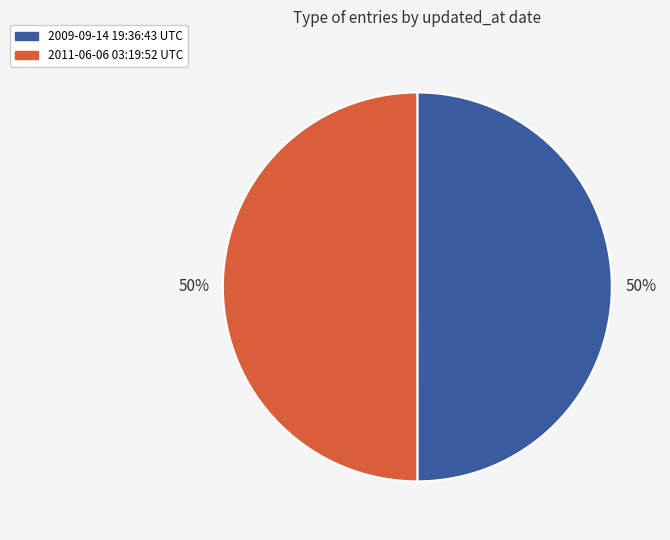

To the nearest percent, what portion does 2011-06-06 03:19:52 UTC represent?

50%